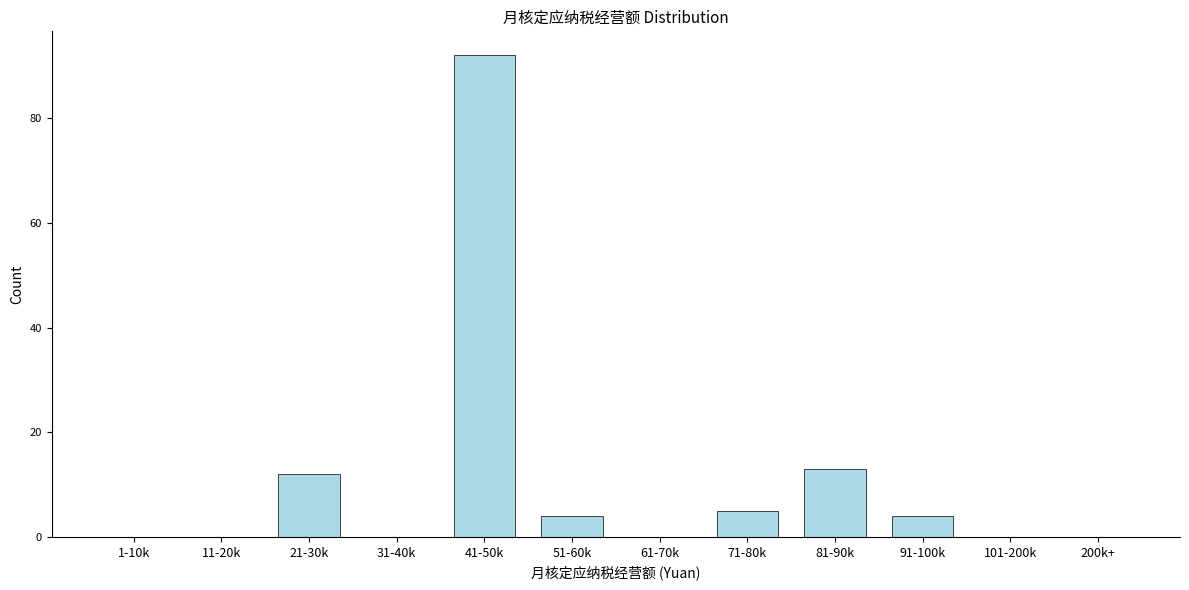

Reading left to right, transcribe all the data shown in this chart.

1-10k=0	11-20k=0	21-30k=12	31-40k=0	41-50k=92	51-60k=4	61-70k=0	71-80k=5	81-90k=13	91-100k=4	101-200k=0	200k+=0